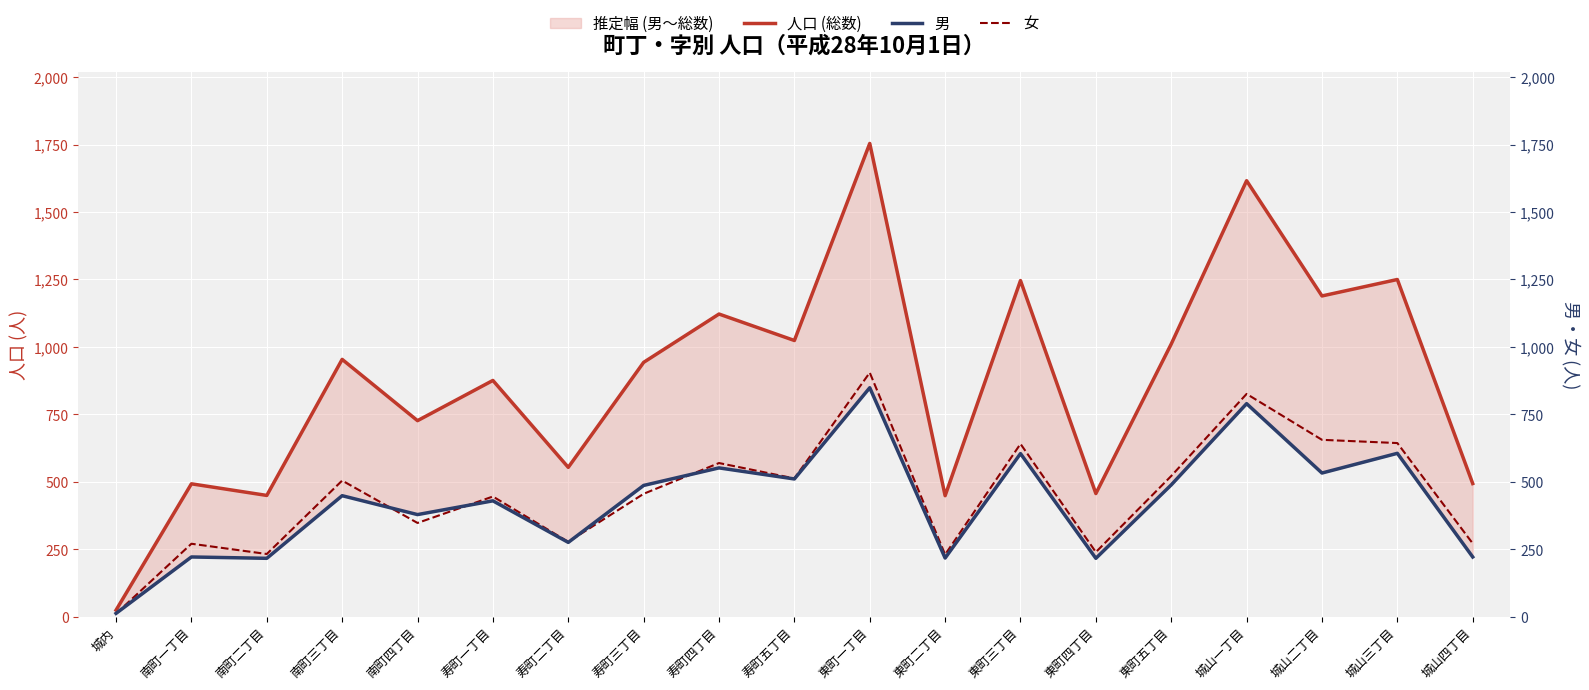

What are all the series names shown in the legend?

人口 (総数), 男, 女